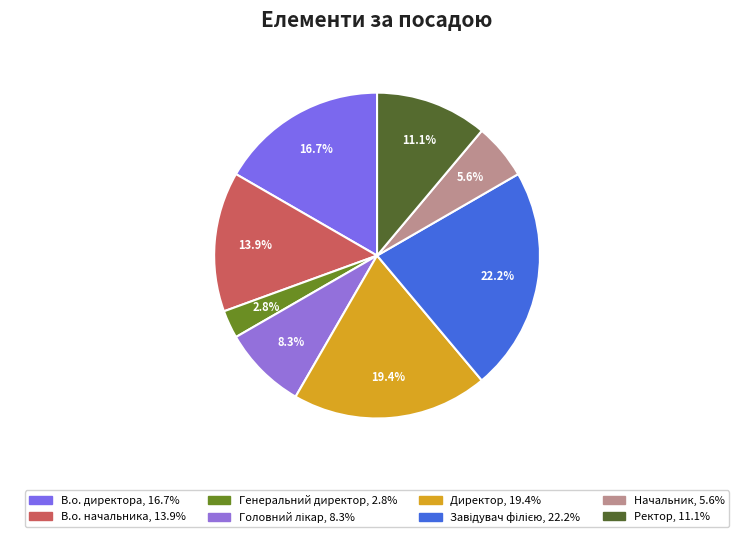

How many segments does this pie chart have?

8